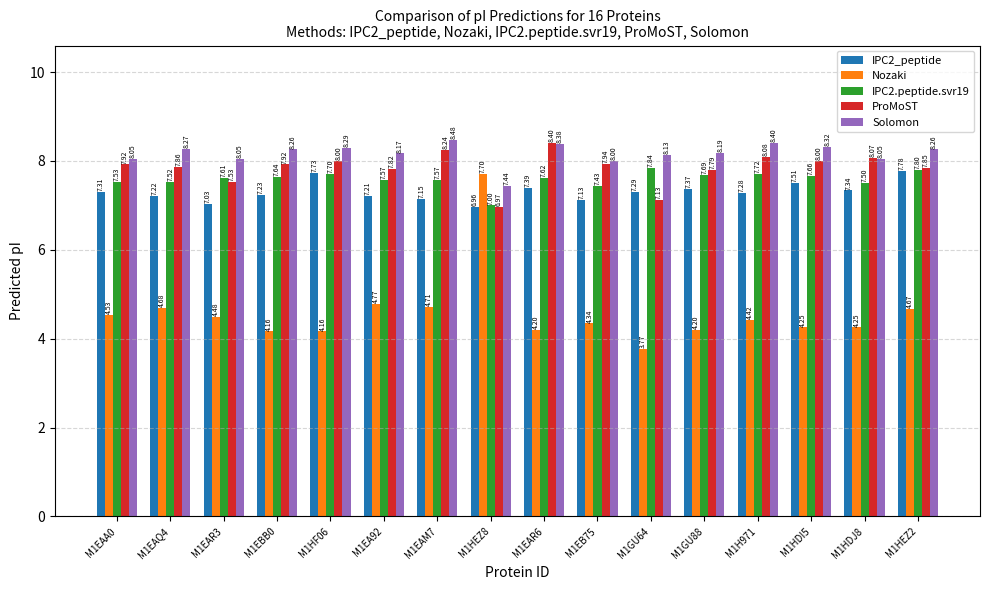

What is the difference between the IPC2_peptide values at M1EAM7 and M1EBB0?

0.1